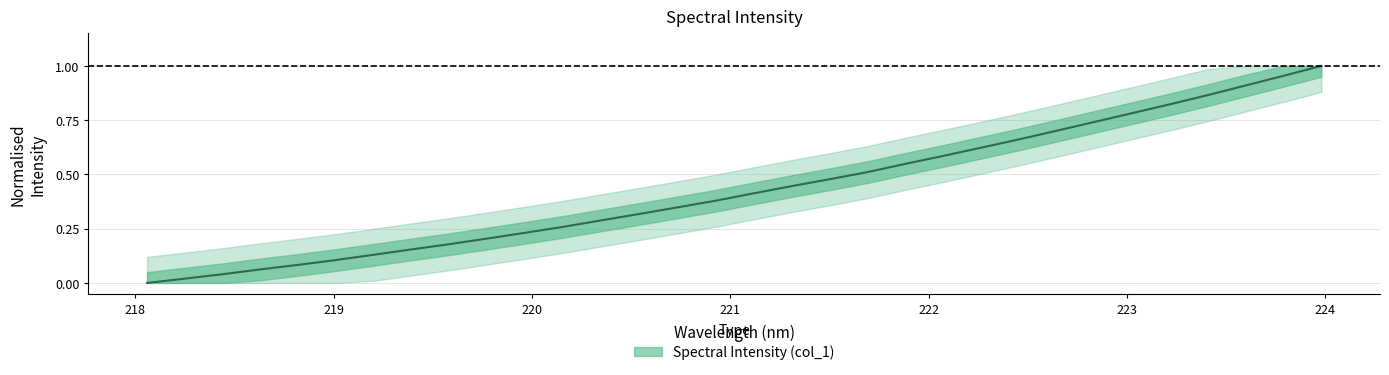

How many lines are shown in the chart?

1